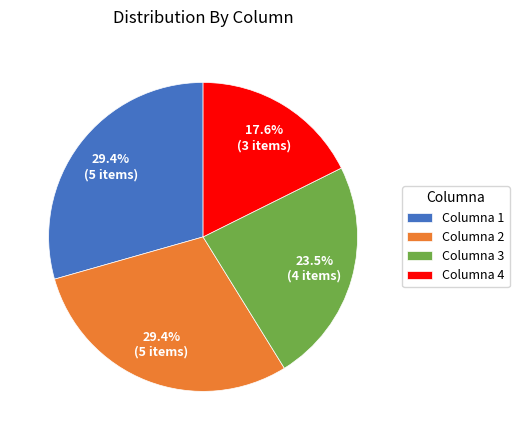

What percentage is the Columna 4 slice, to the nearest percent?

18%